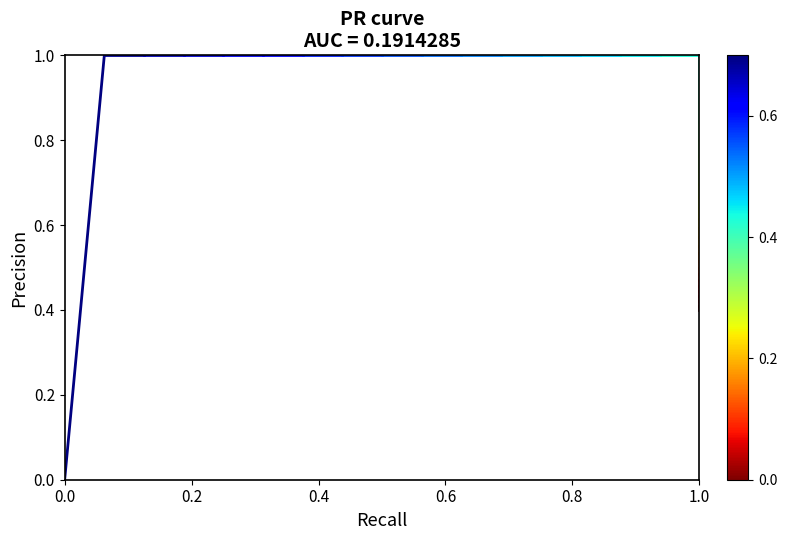

Does the chart display data point markers on the line(s)?

No